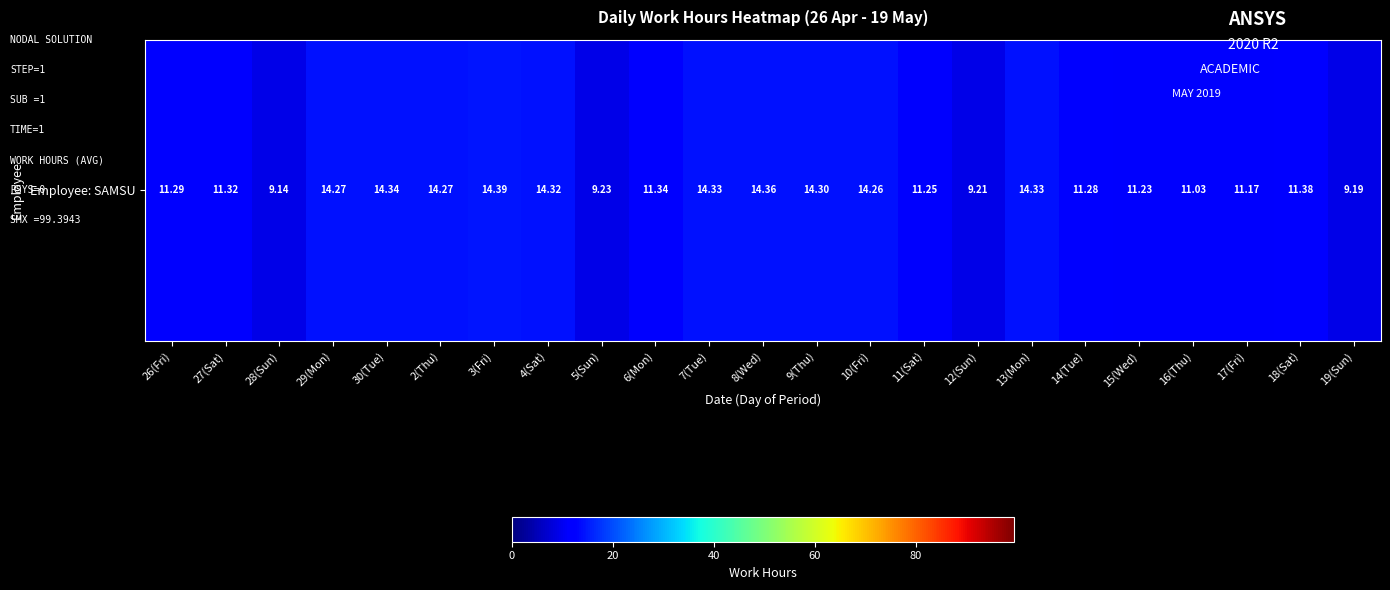

Where does the data first go above 11?

26(Fri)